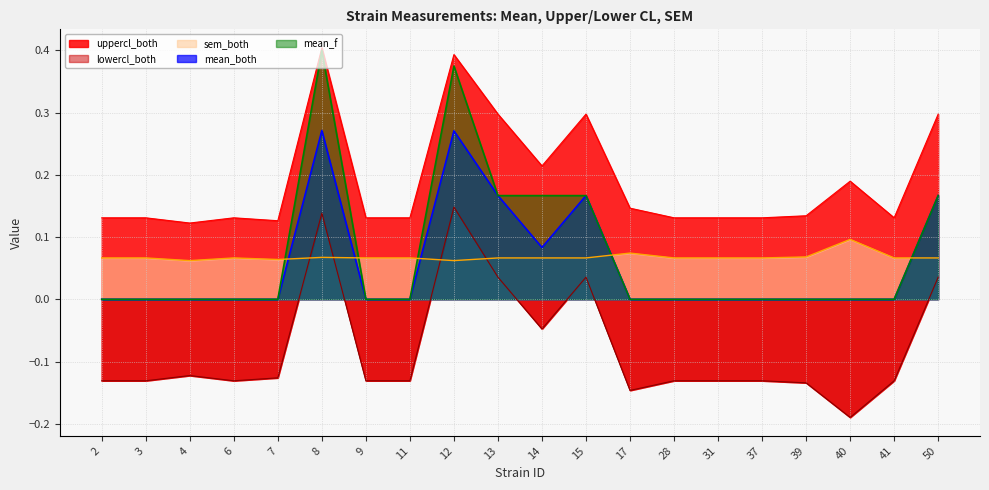

True or false: mean_both and mean_f intersect in this chart.

False